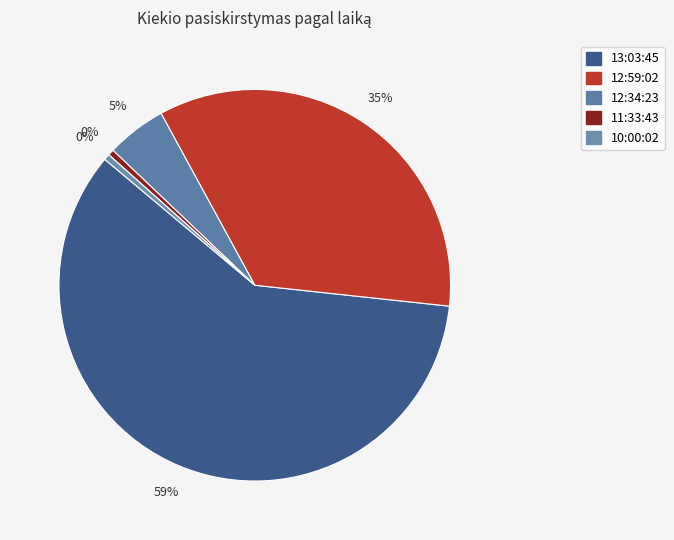

Count the number of slices in the pie.

5